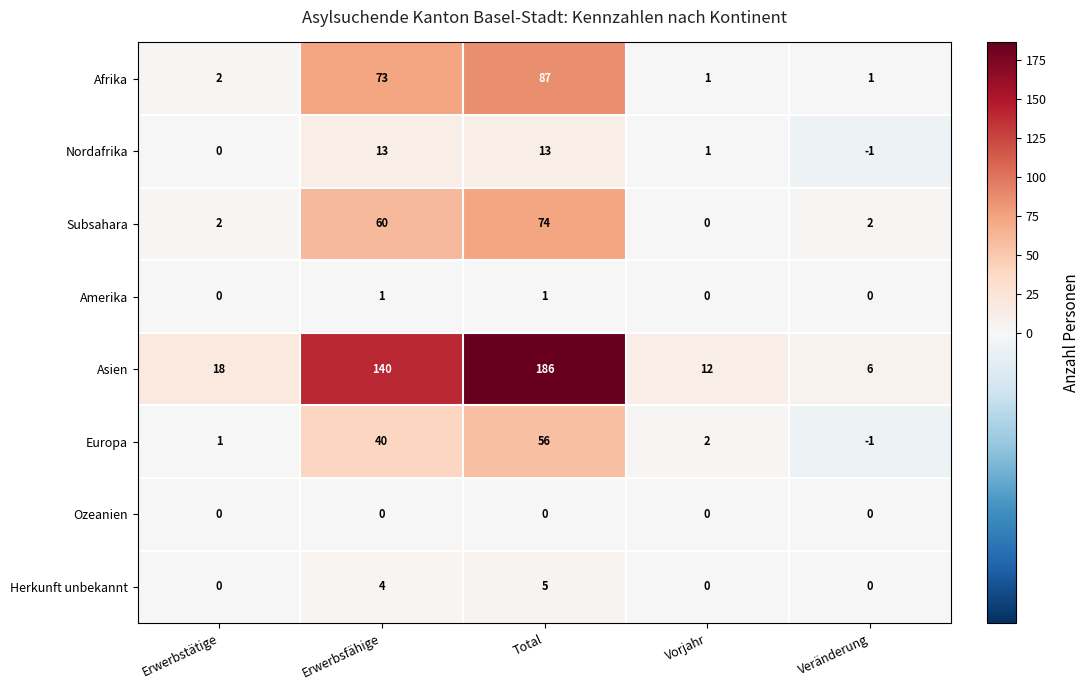

At which category is the sum across all series the highest?

Total